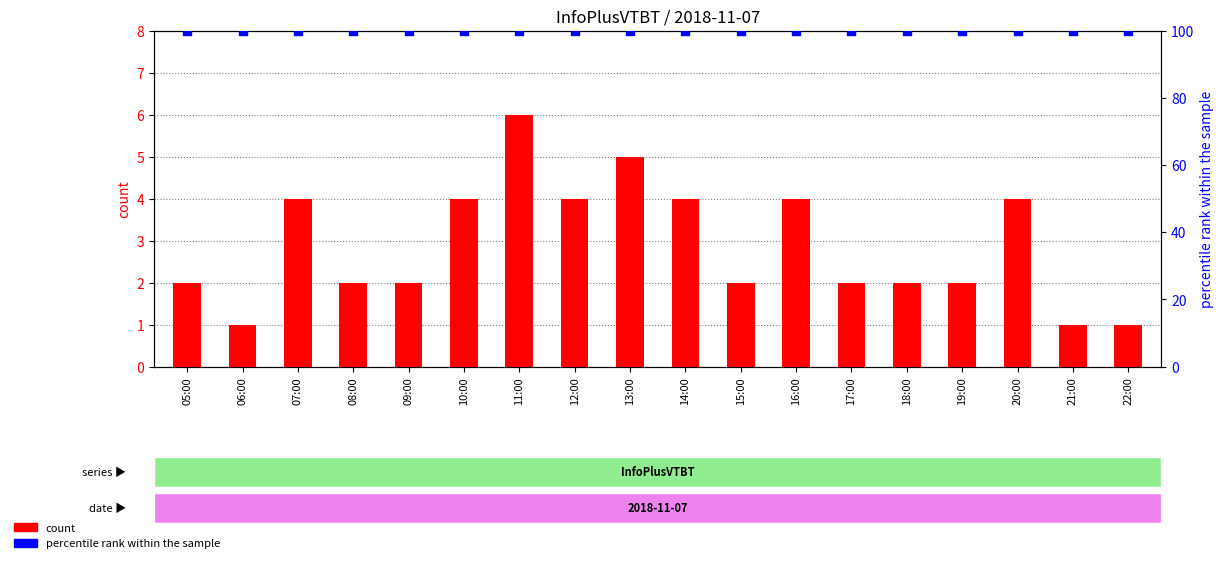

At which category is the sum across all series the highest?

11:00